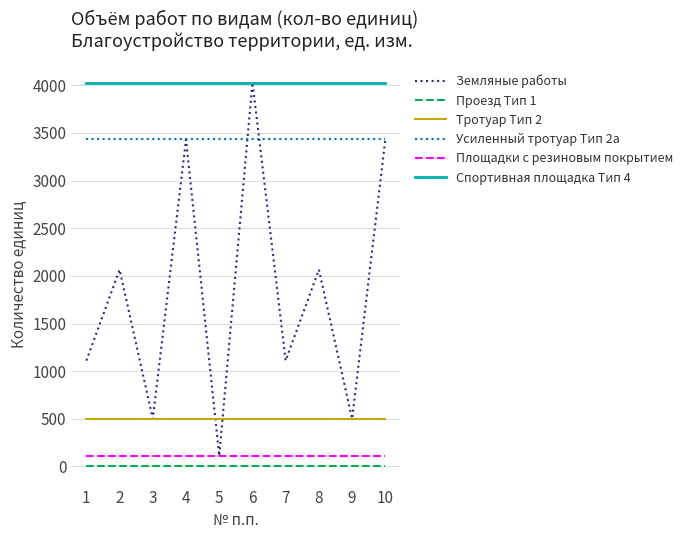

True or false: Площадки с резиновым покрытием and Тротуар Тип 2 cross at least once.

False